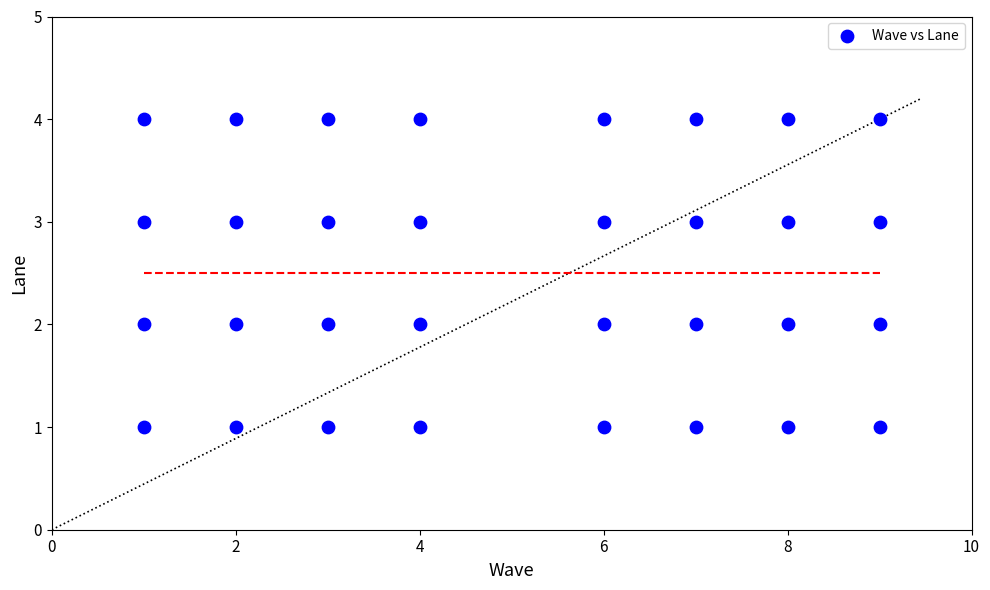

What is the range of X values (max minus min)?

8